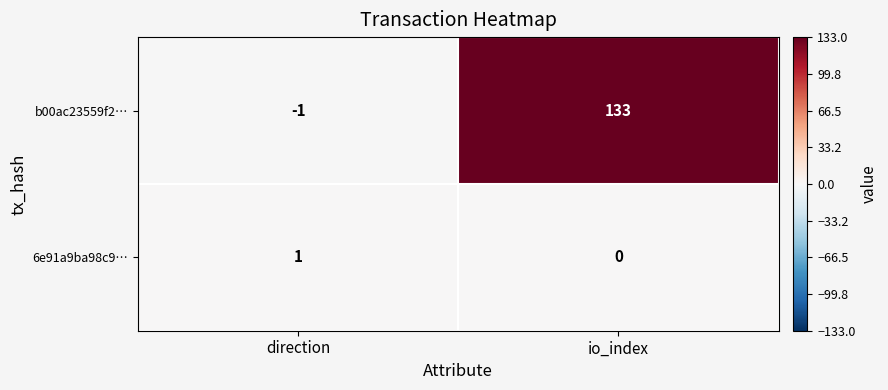

Between direction and io_index, which series saw the biggest shift?

b00ac23559f2…